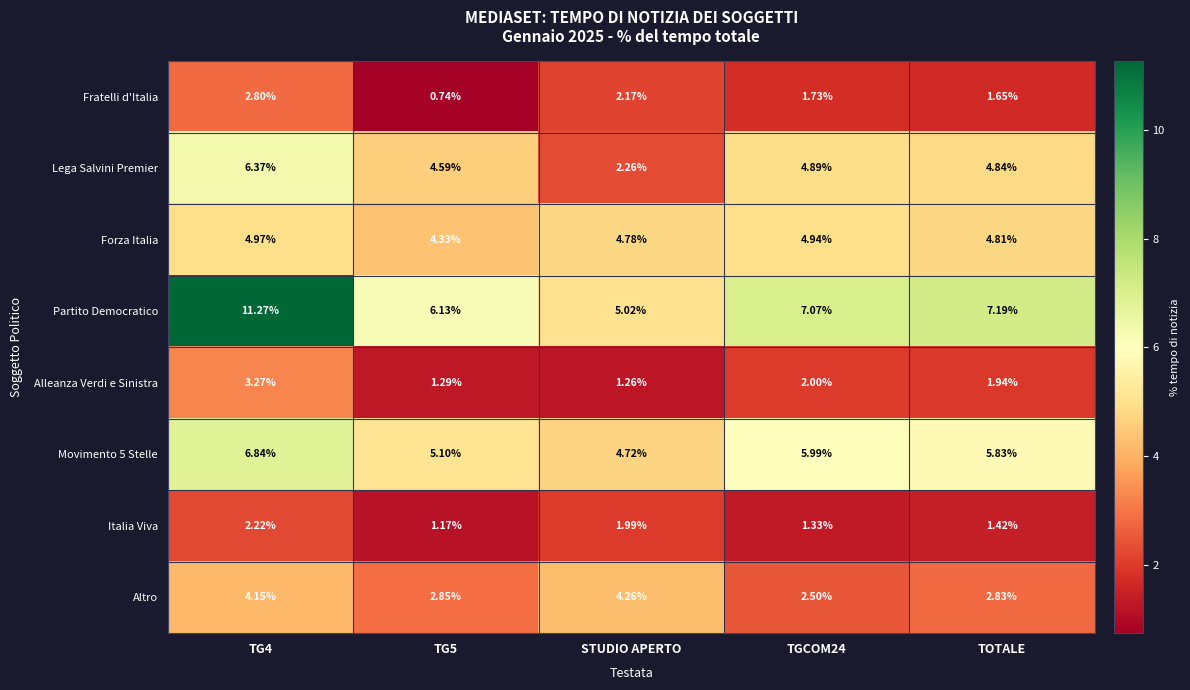

Between STUDIO APERTO and TGCOM24, which series saw the biggest shift?

Lega Salvini Premier